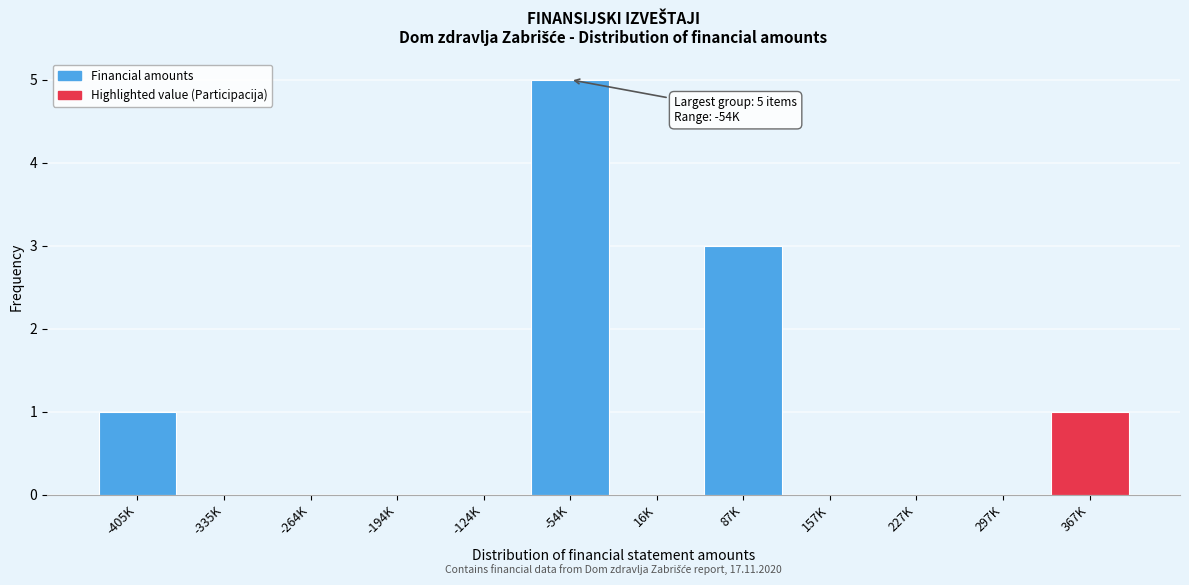

Reading left to right, what are all the values shown in this chart?

-405K=1	-335K=0	-264K=0	-194K=0	-124K=0	-54K=5	16K=0	87K=3	157K=0	227K=0	297K=0	367K=1